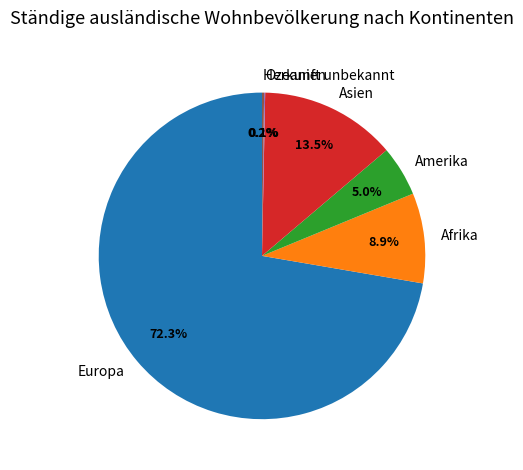

What is the largest slice in the pie chart?

Europa